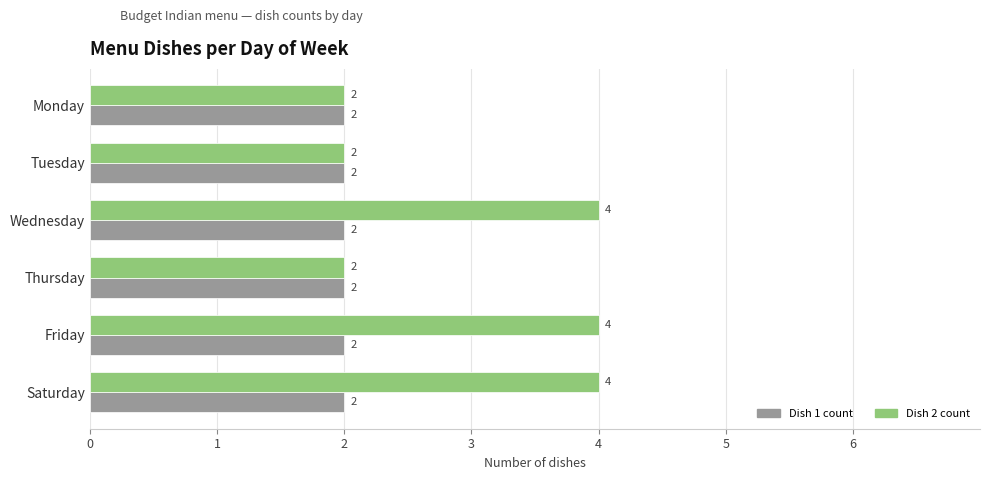

The Dish 1 count series shows 3 at Saturday. True or false?

False